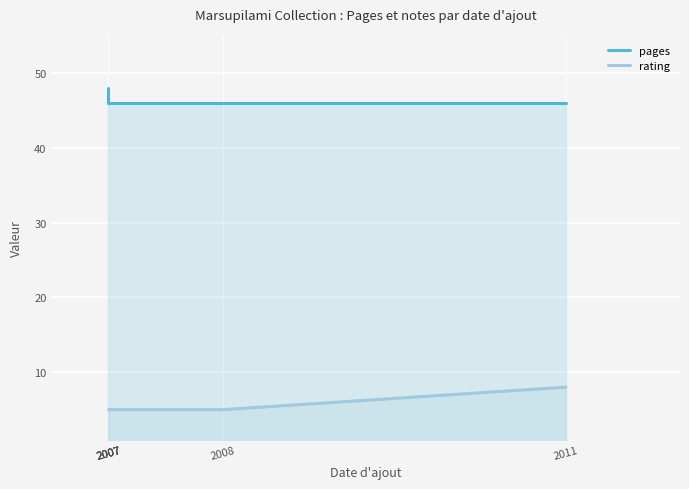

Reading left to right, list all the values displayed in this chart.

pages: 2007=48	2007=48	2007=46	2007=46	2008=46	2011=46
rating: 2007=5	2007=5	2007=5	2007=5	2008=5	2011=8